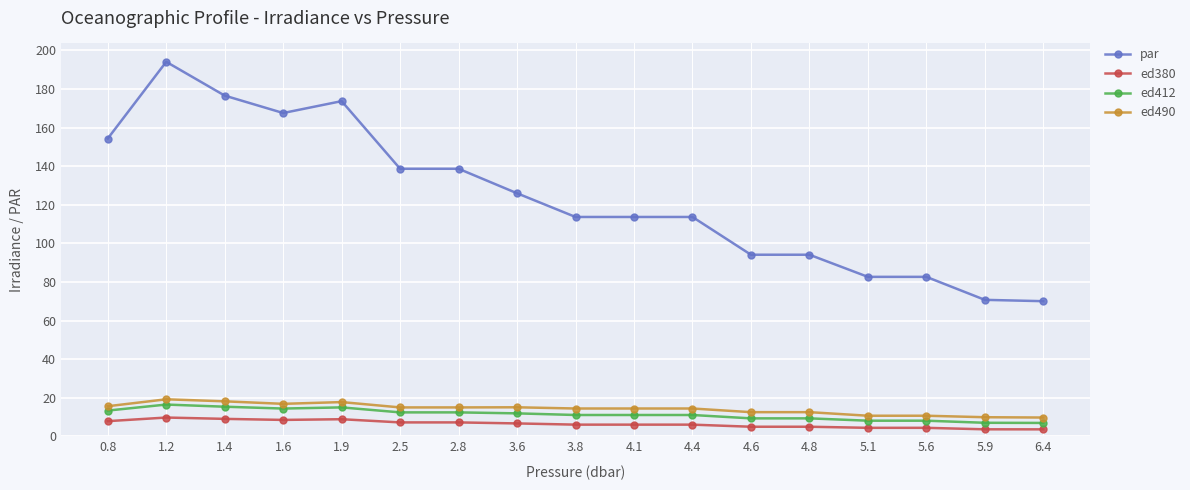

What is the value of the ed412 point at the 5th from the left?

15.1